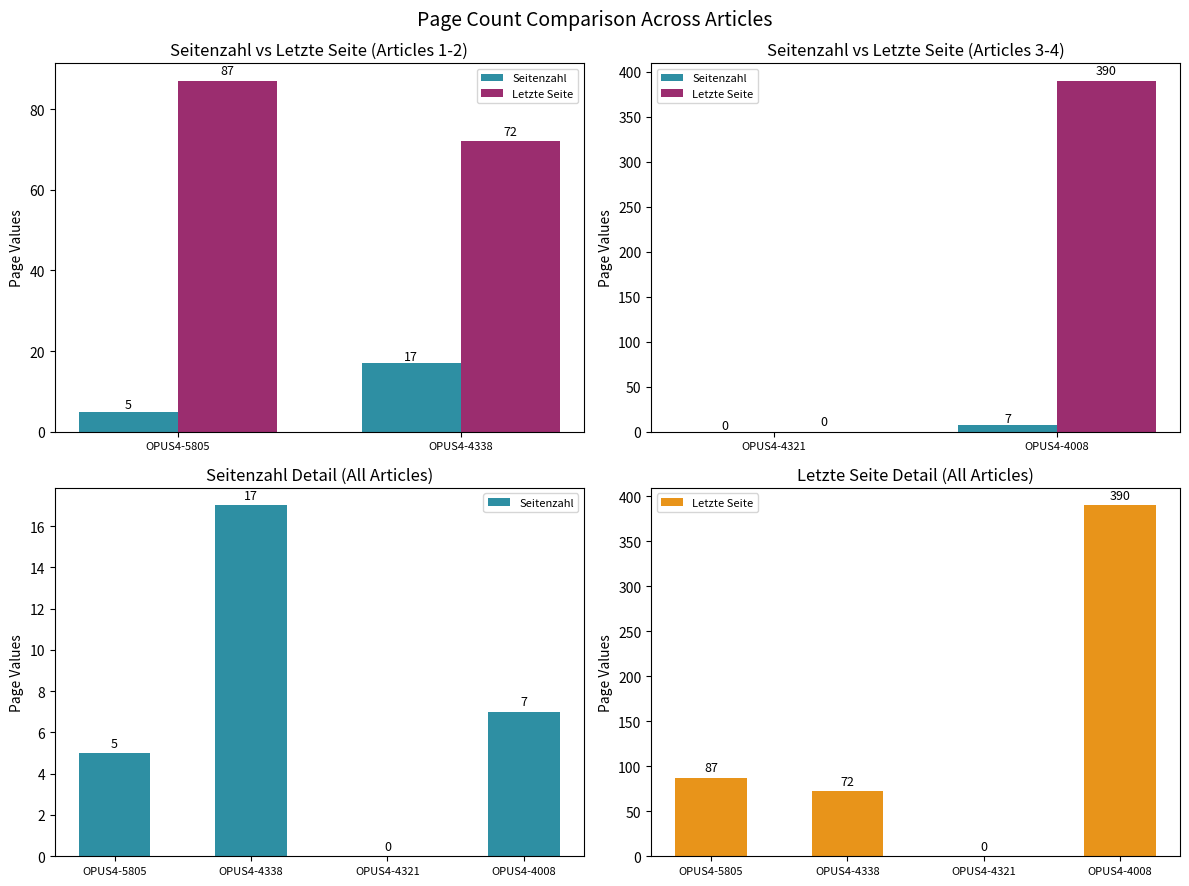

What is the difference between the Seitenzahl values at OPUS4-4338 and OPUS4-5805?

12